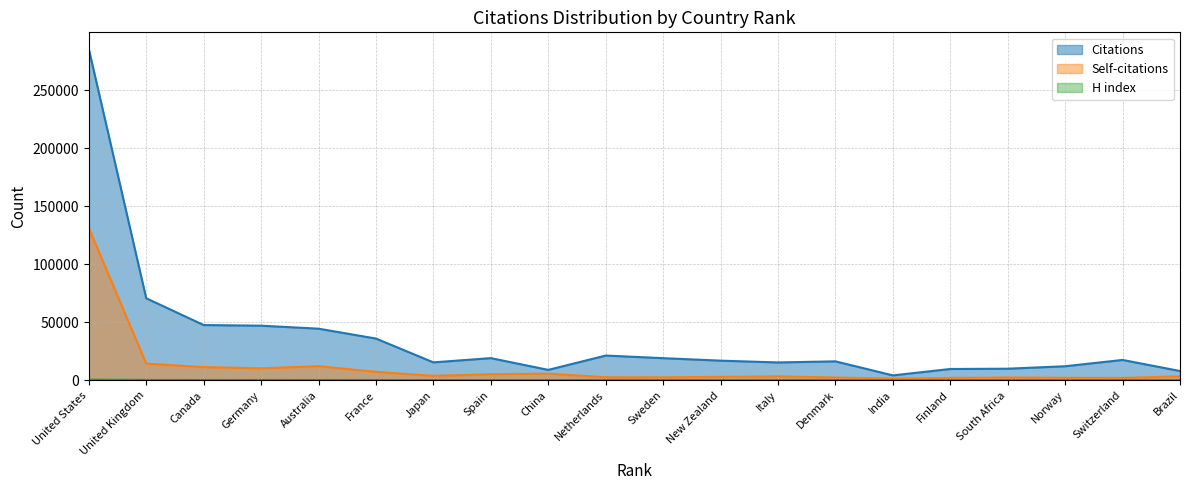

What is the maximum value shown in the chart?

285621